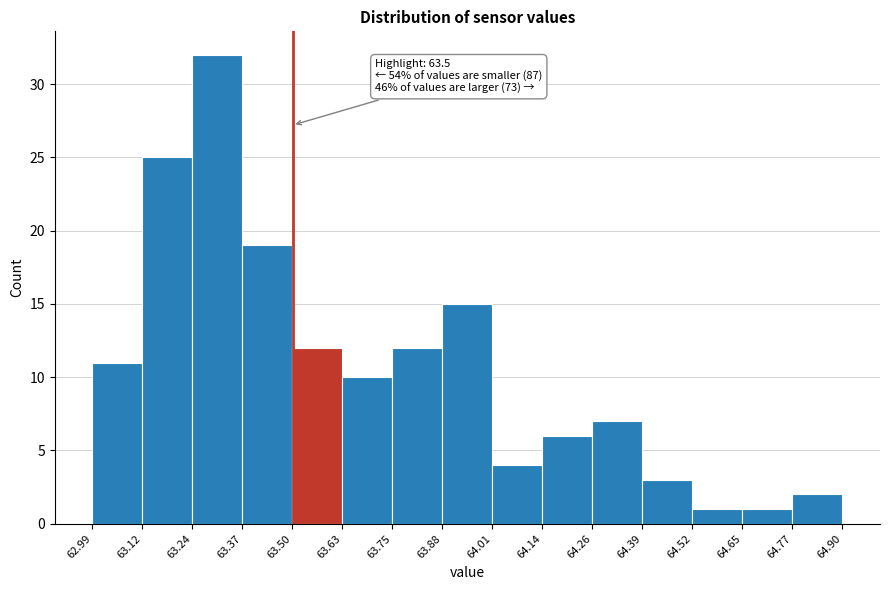

Which range on the x-axis has the tallest bar?

63.24 to 63.37